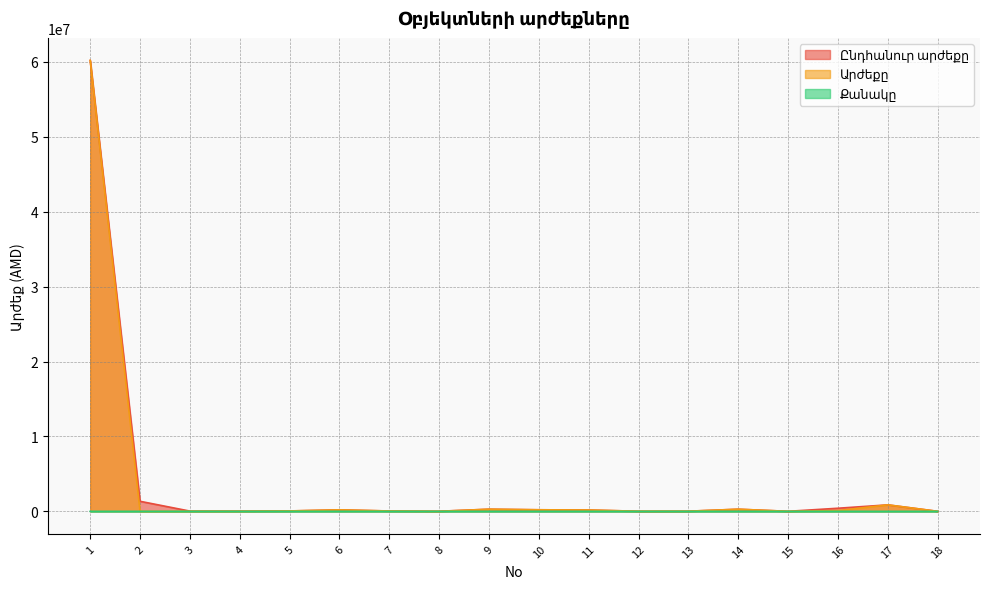

The value of Քանակը at 17 is 1. True or false?

True